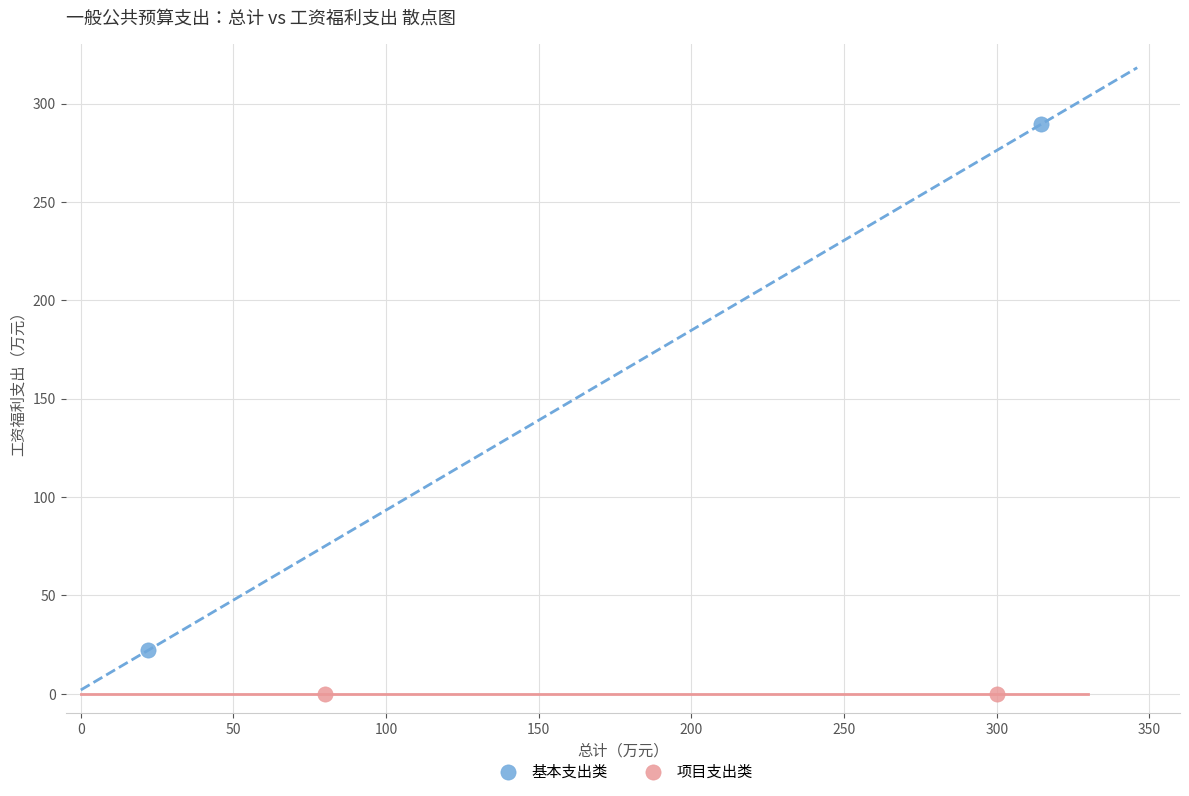

Which series contains the lowest Y value?

项目支出类